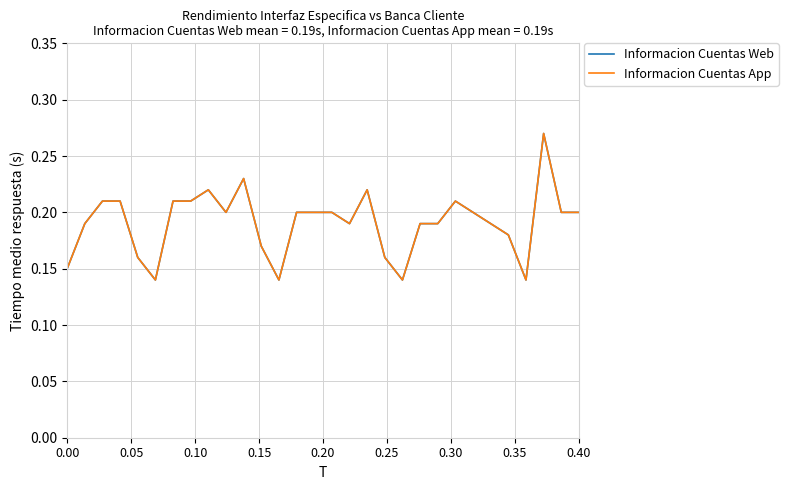

At how many categories does at least one series exceed 0?

30